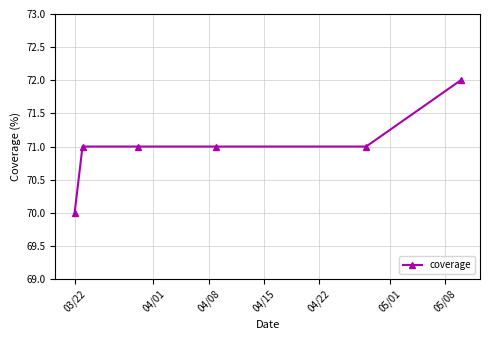

What is the average value?

71